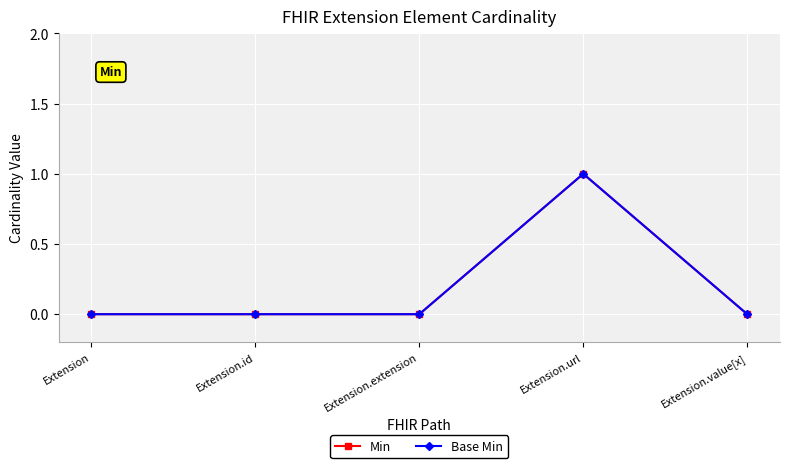

What position from the left is Extension.value[x]?

5